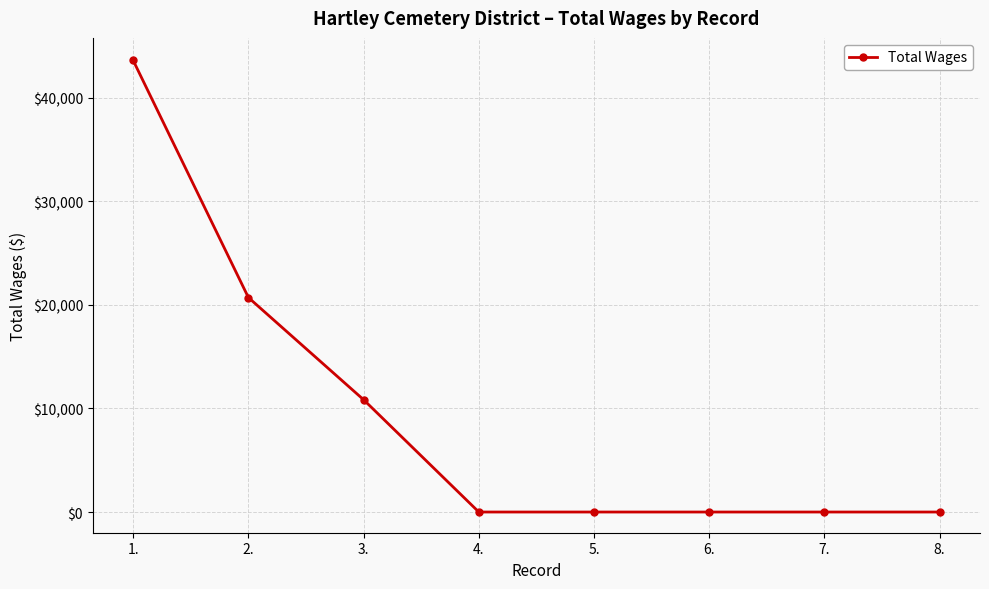

Where is the data nearest to the value 21808?

2.